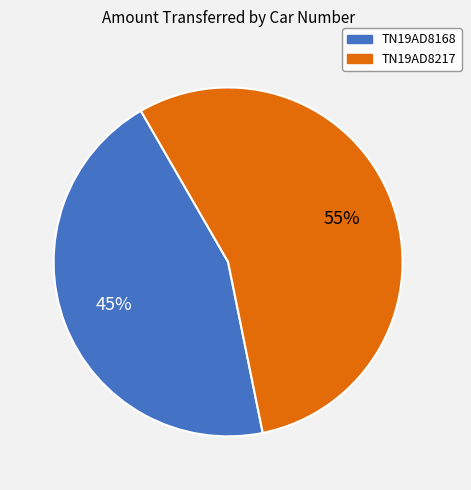

True or false: TN19AD8217 accounts for 55% of the total.

True